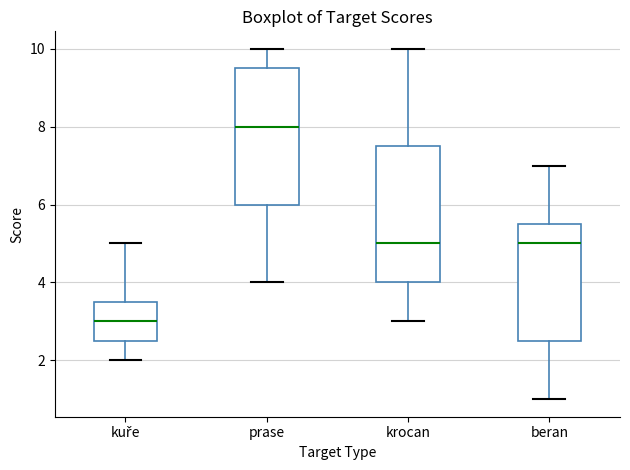

Where does the upper whisker of the box for krocan end on the y-axis? The values are not printed on the chart, so give them approximately, as read against the axis.

10.0